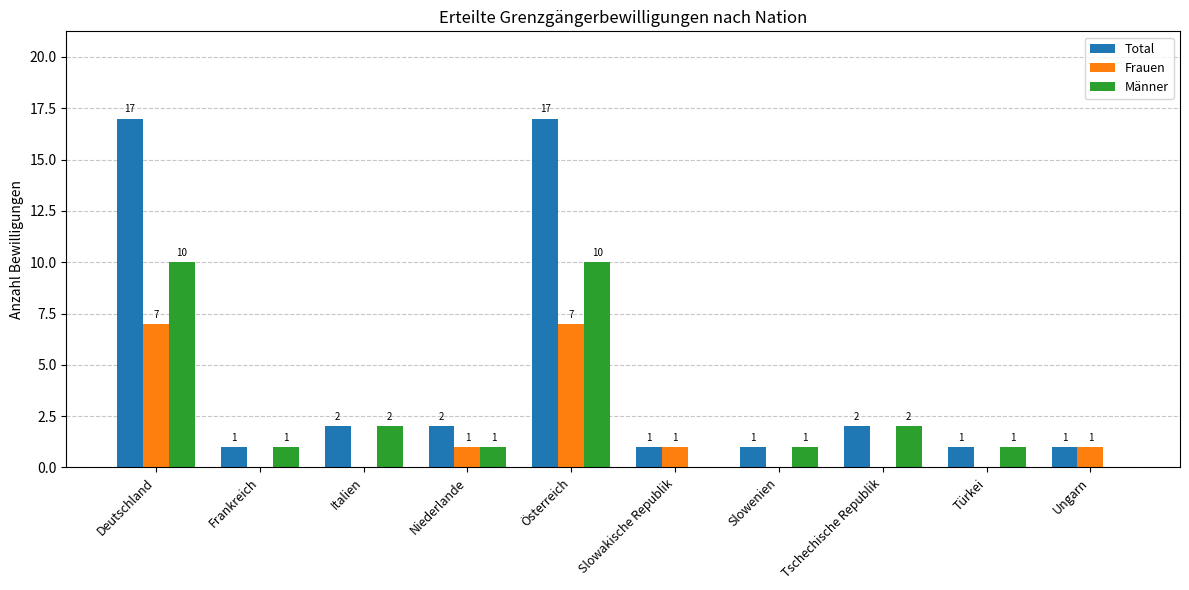

What is the maximum value for Männer?

10